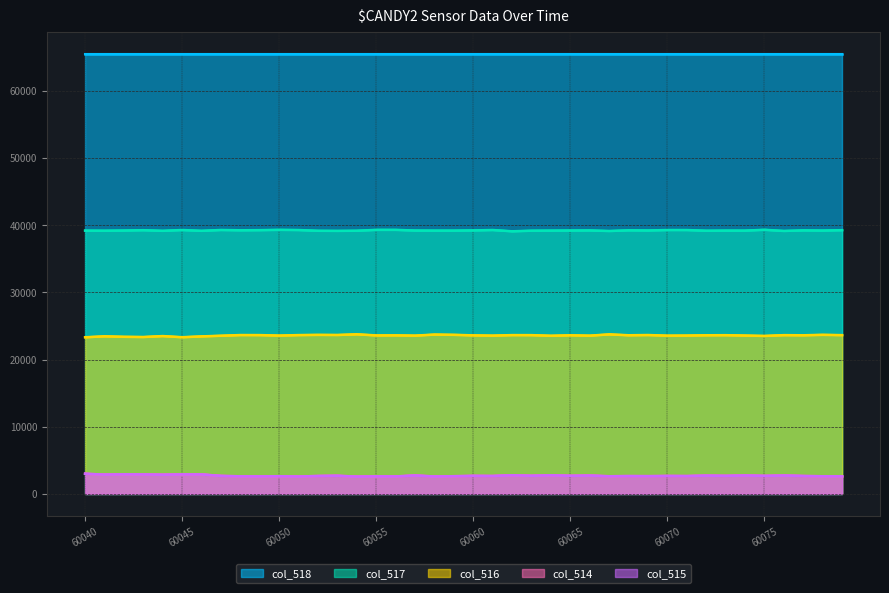

What is the sum of all col_514 values?

108477